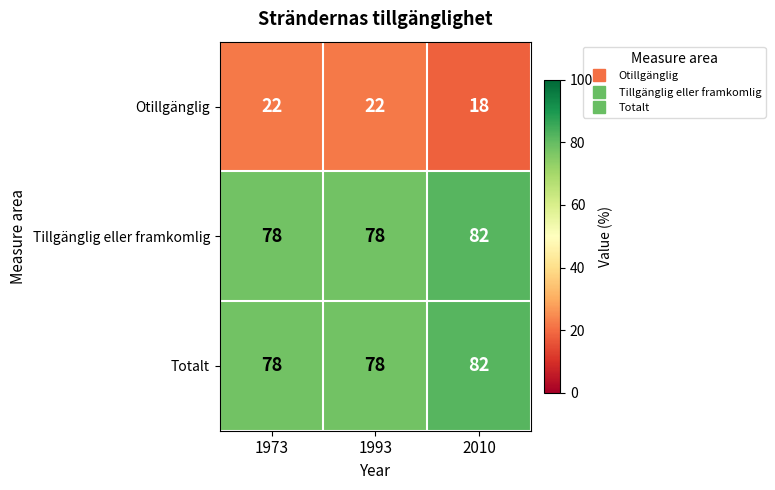

How many Tillgänglig eller framkomlig values are between 78 and 82?

3